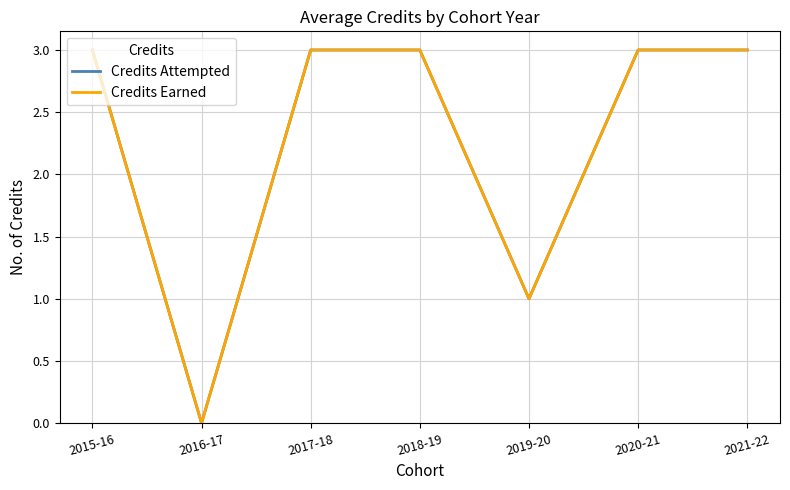

True or false: Credits Attempted has more than 2 points higher than both neighbors.

False